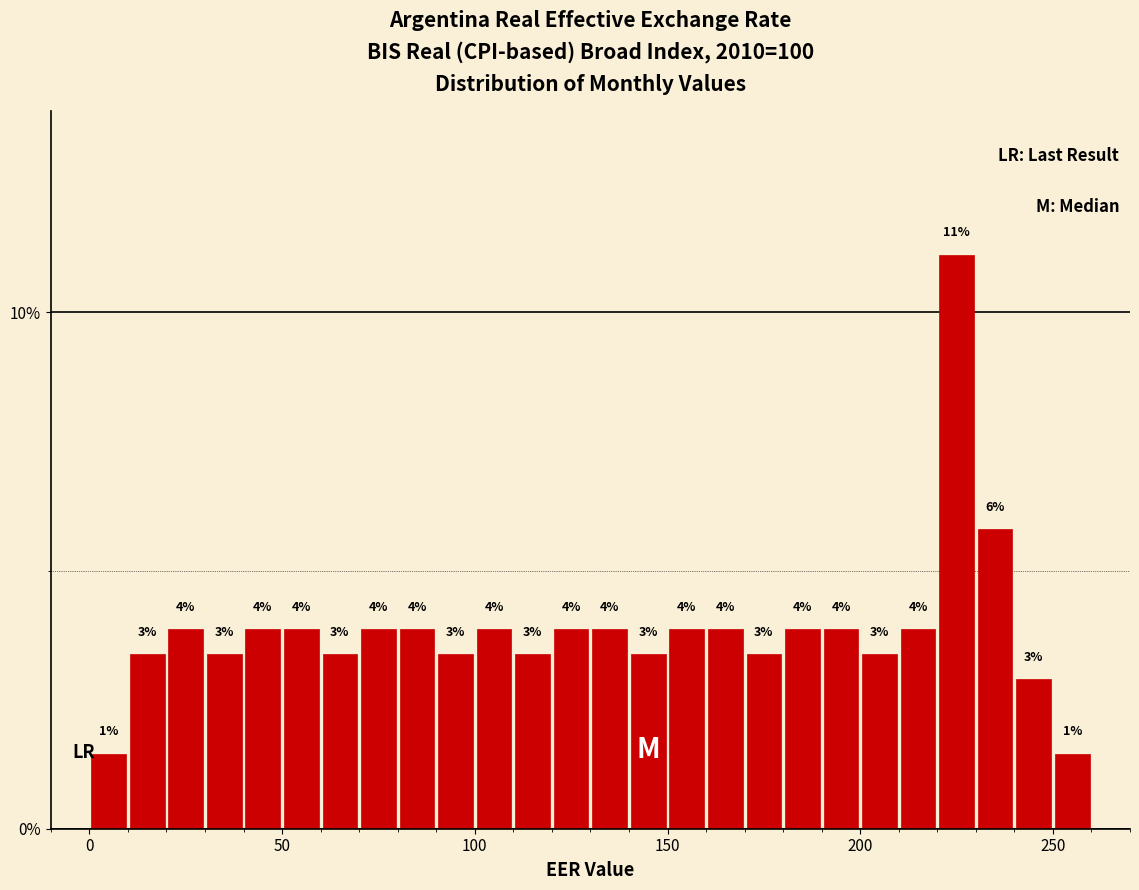

Around what value on the x-axis is the tallest bar? Give the approximate position of its centre, as read against the axis.

225